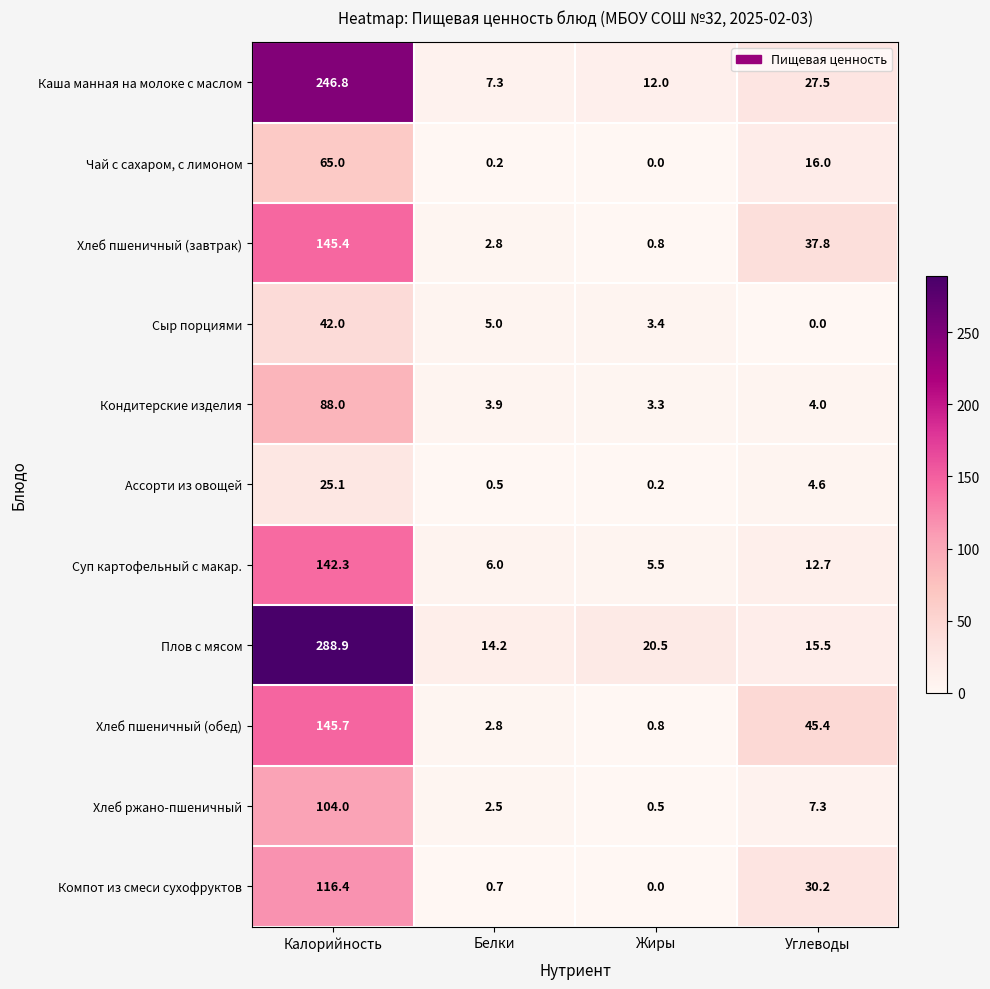

At which category is the sum across all series the highest?

Калорийность